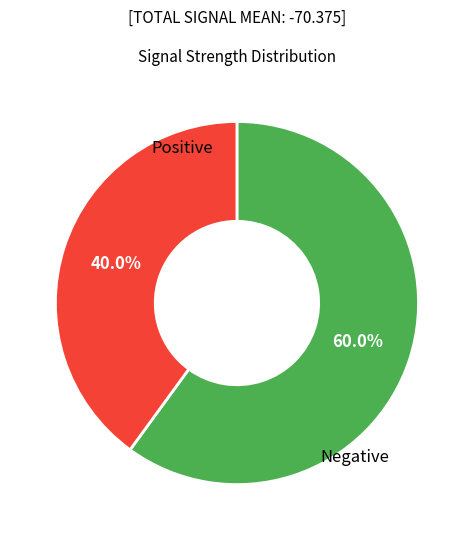

Is there any slice that represents more than half of the pie?

Yes